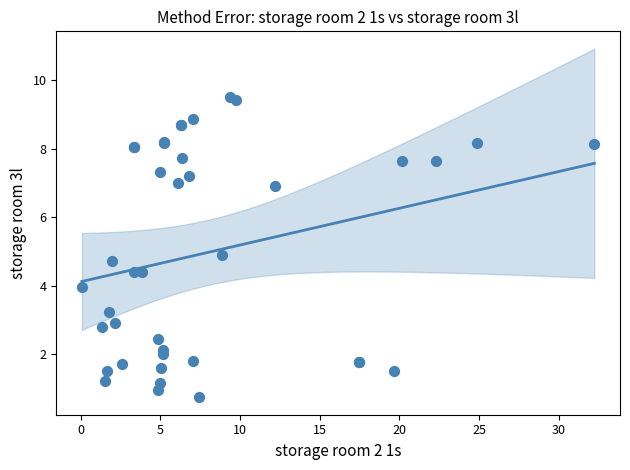

What Y value in the scatter plot is closest to 5?

4.9